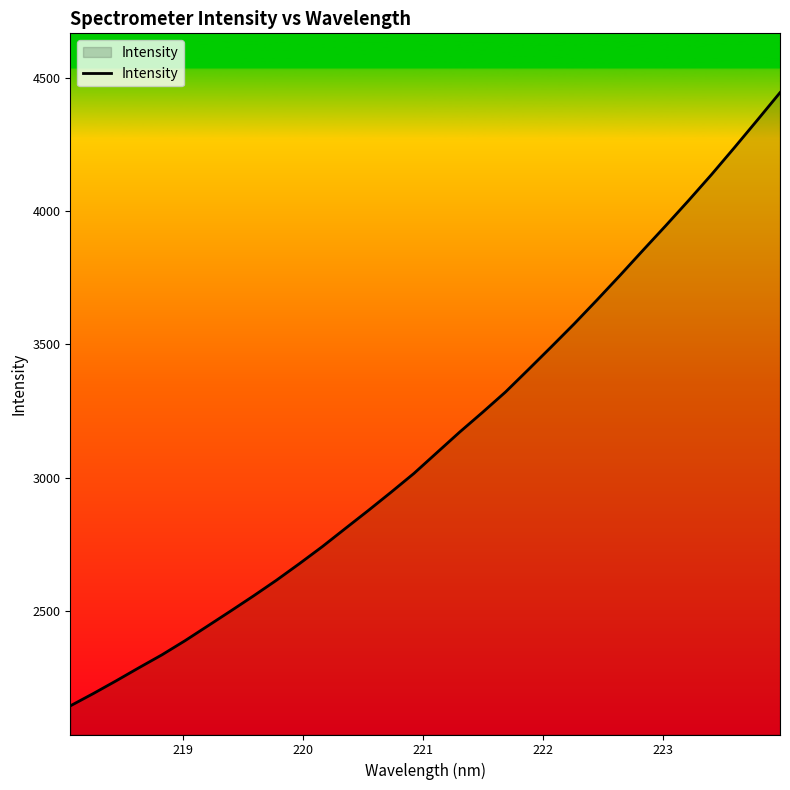

What is the minimum value shown in the chart?

2145.7